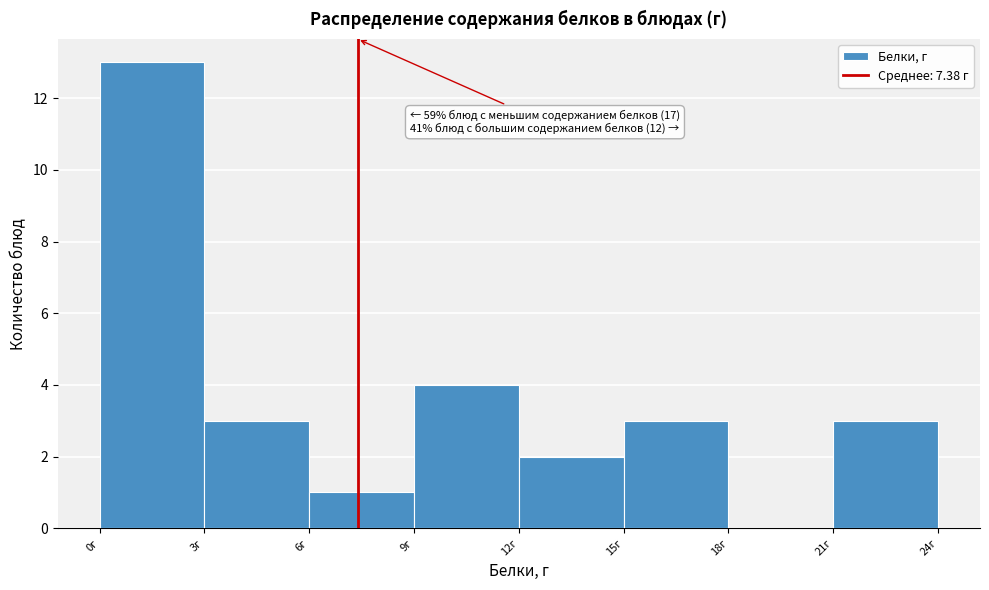

Which range on the x-axis has the tallest bar?

0 to 3